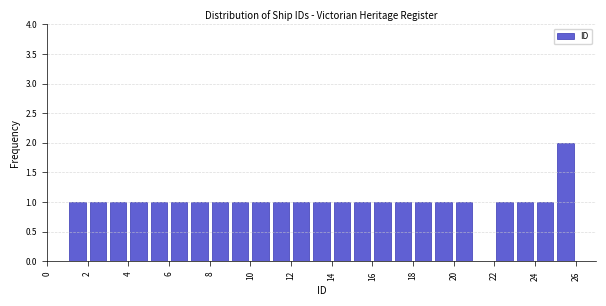

Reading left to right, list every bar in this chart as the range it spans on the x-axis followed by its height. The values are not printed on the chart, so give them approximately, as read against the axis.

1 to 2: 1
2 to 3: 1
3 to 4: 1
4 to 5: 1
5 to 6: 1
6 to 7: 1
7 to 8: 1
8 to 9: 1
9 to 10: 1
10 to 11: 1
11 to 12: 1
12 to 13: 1
13 to 14: 1
14 to 15: 1
15 to 16: 1
16 to 17: 1
17 to 18: 1
18 to 19: 1
19 to 20: 1
20 to 21: 1
21 to 22: 0
22 to 23: 1
23 to 24: 1
24 to 25: 1
25 to 26: 2